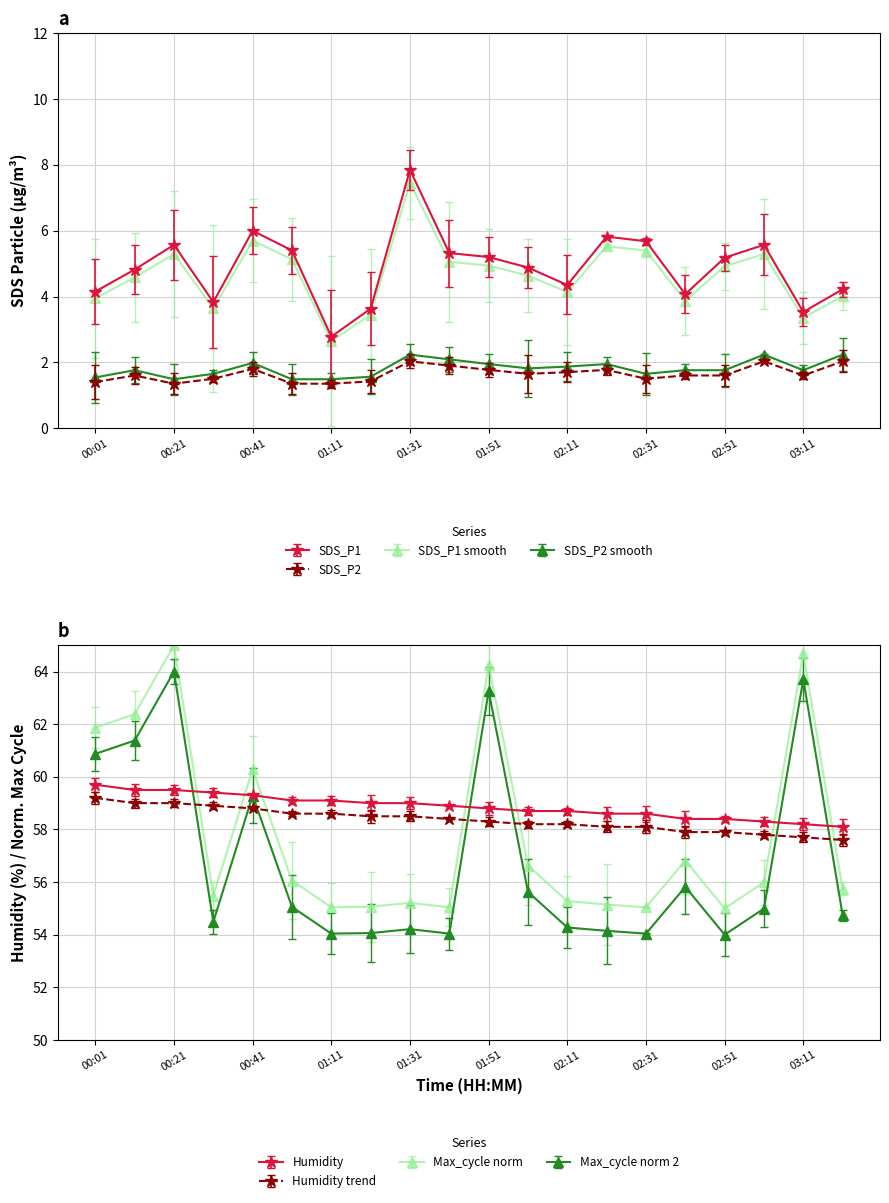

The Humidity series shows 59.0 at 01:31. True or false?

True